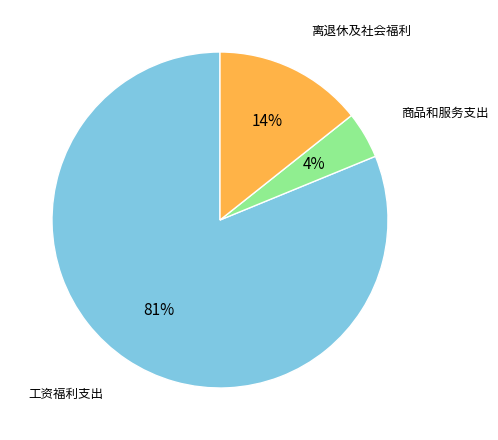

To the nearest percent, what is the average slice percentage?

33%